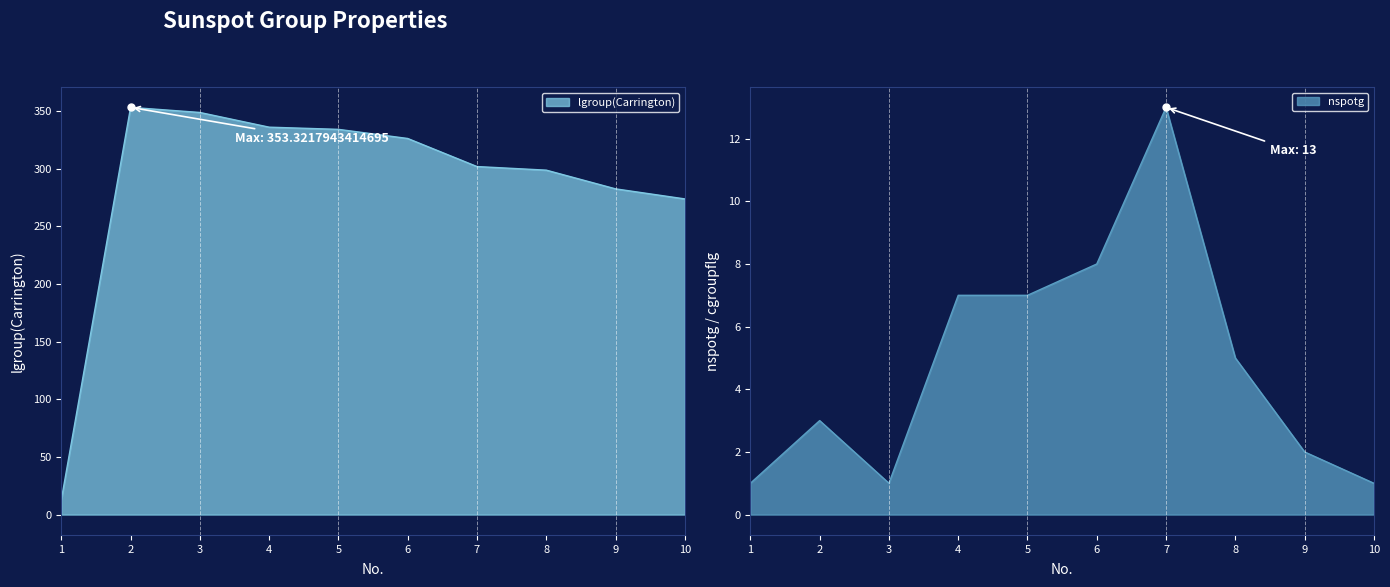

How many interior local peaks does the lgroup(Carrington) series have?

1